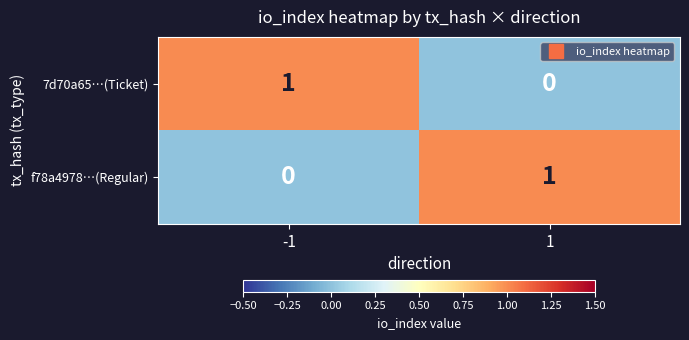

Reading left to right, what are all the values shown in this chart?

7d70a65…(Ticket): -1=1	1=0
f78a4978…(Regular): -1=0	1=1